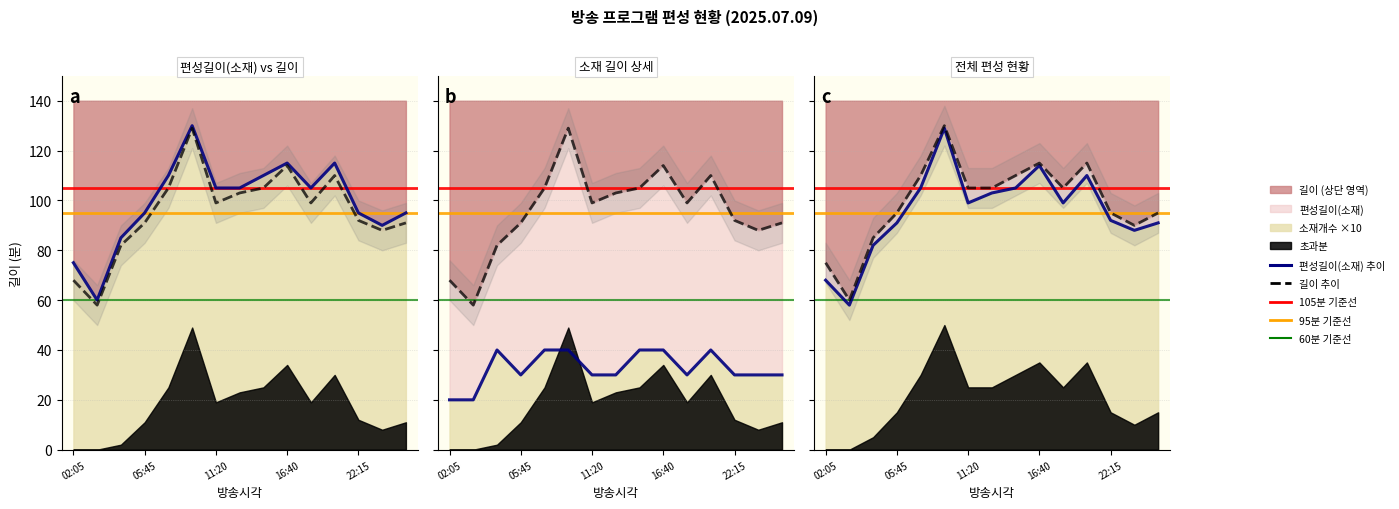

What is the spread (max minus min) of values at 02:05?

55